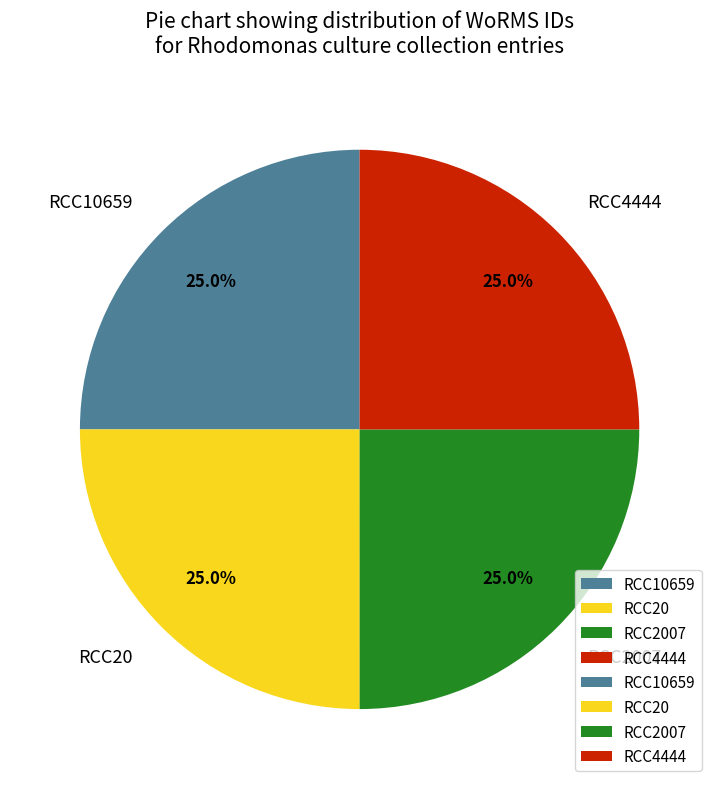

What percentage do RCC10659 and RCC4444 together represent?

50.0%